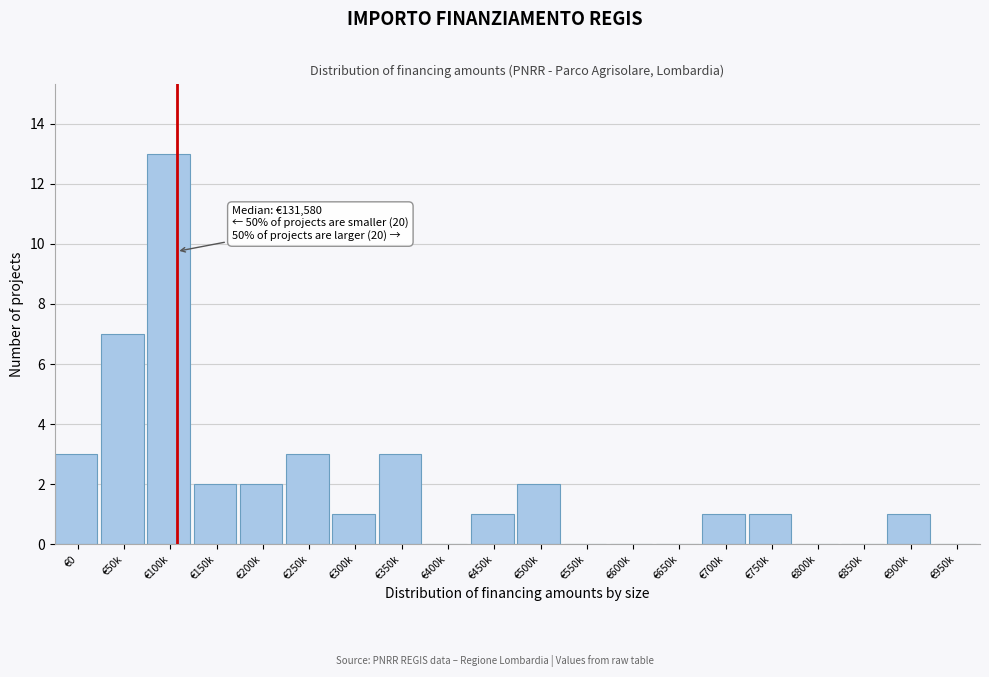

Reading right to left, list all the values displayed in this chart.

€950k=0	€900k=1	€850k=0	€800k=0	€750k=1	€700k=1	€650k=0	€600k=0	€550k=0	€500k=2	€450k=1	€400k=0	€350k=3	€300k=1	€250k=3	€200k=2	€150k=2	€100k=13	€50k=7	€0=3